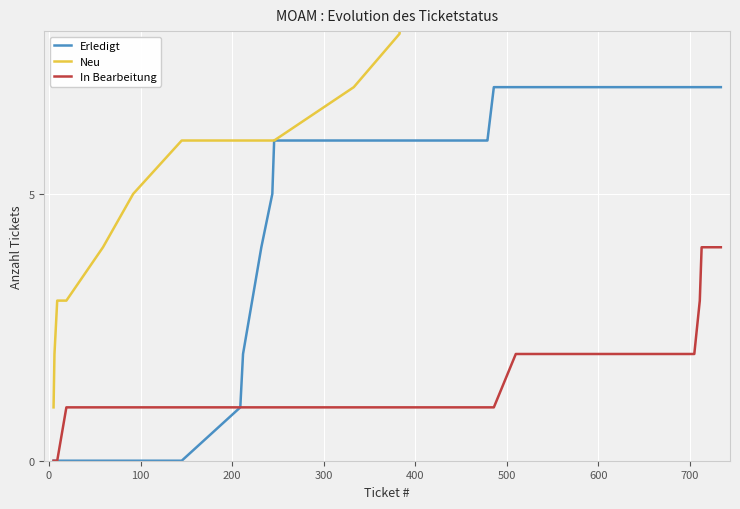

True or false: Erledigt and Neu cross at least once.

False